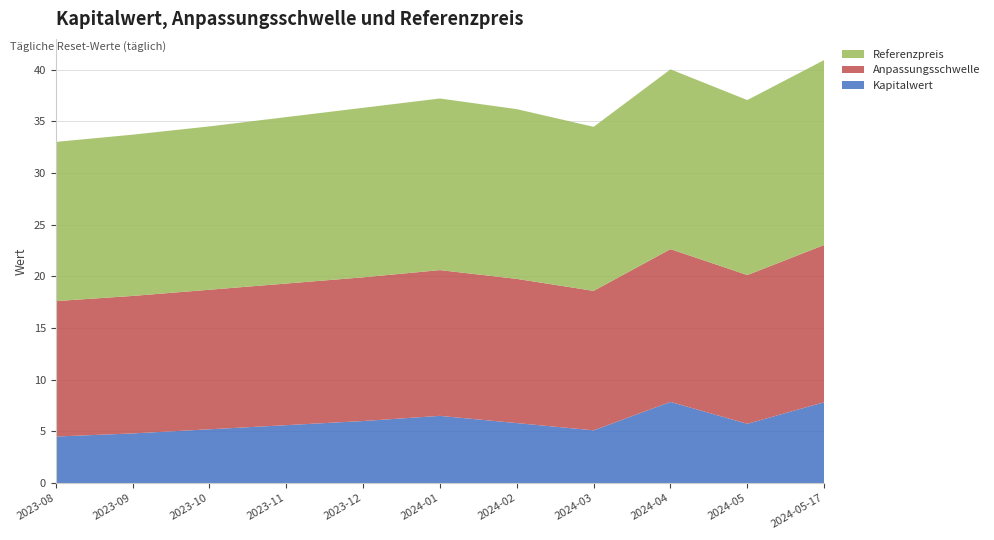

Reading left to right, list all the values displayed in this chart.

Kapitalwert: 4.5	4.8	5.2	5.6	6.0	6.5	5.8	5.1	7.8	5.7	7.8
Anpassungsschwelle: 13.1	13.3	13.5	13.7	13.9	14.1	13.9	13.5	14.8	14.4	15.2
Referenzpreis: 15.4	15.6	15.8	16.1	16.4	16.6	16.4	15.9	17.4	16.9	17.9